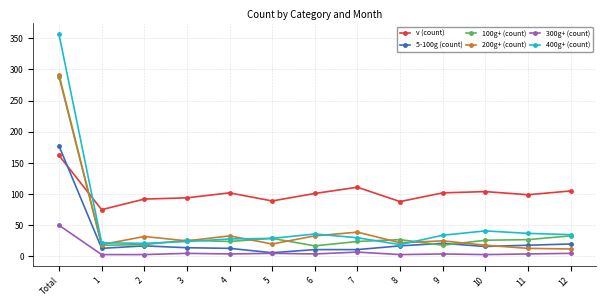

Which series has the widest spread of values?

400g+ (count)